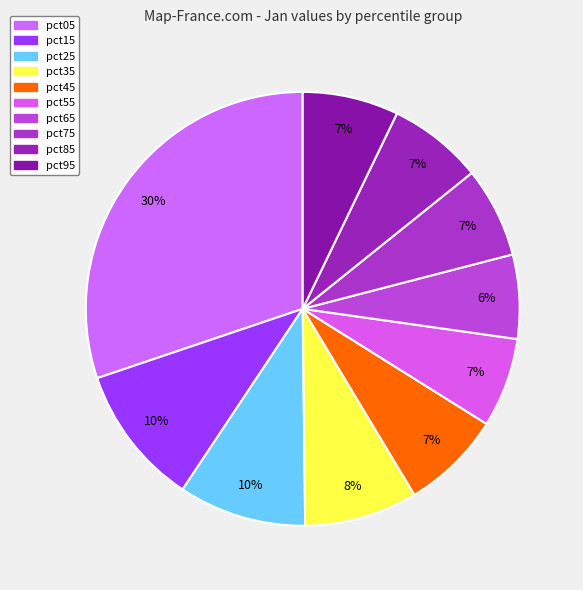

Is the sum of pct95 and pct55 greater than half?

No